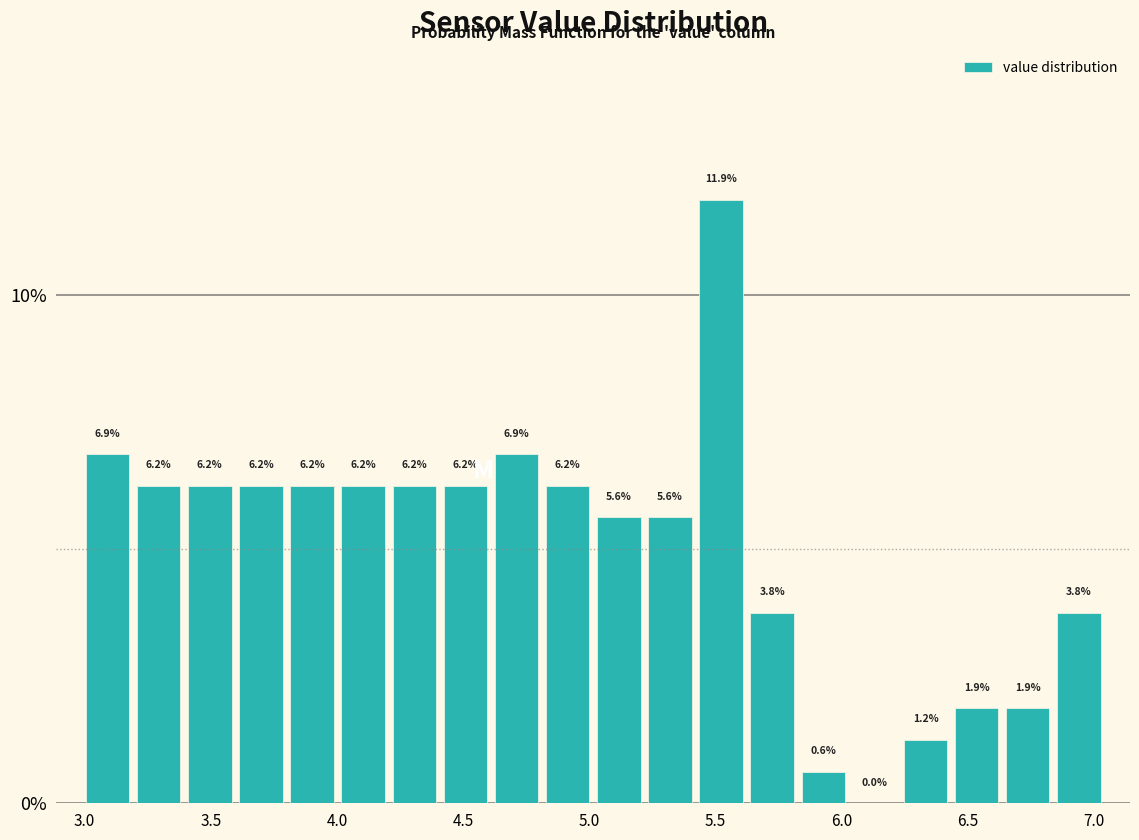

Which range on the x-axis has the tallest bar?

5.40 to 5.60